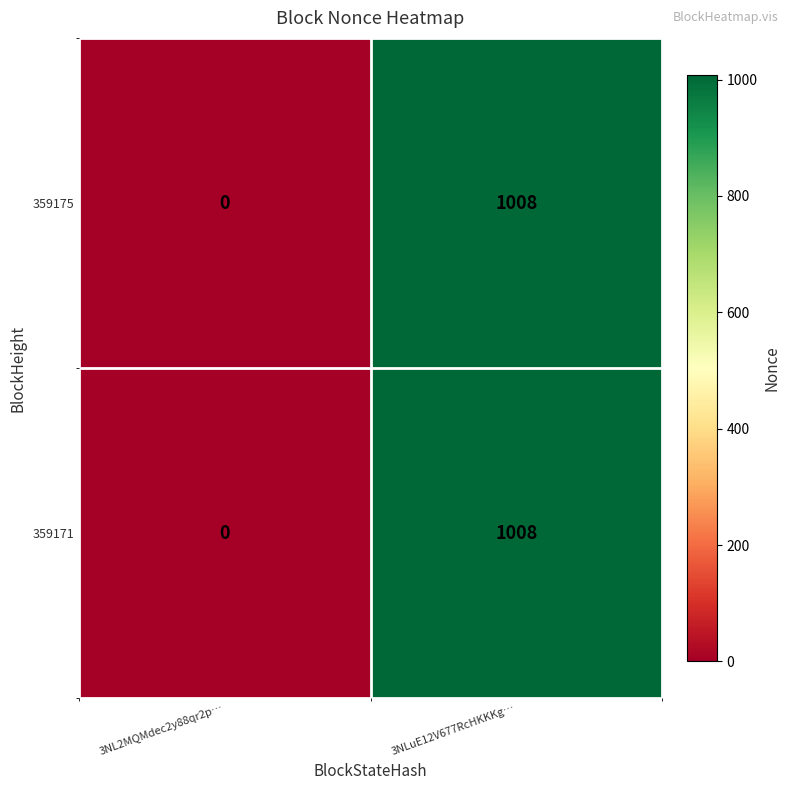

What is the sum of all 359171 values?

1008